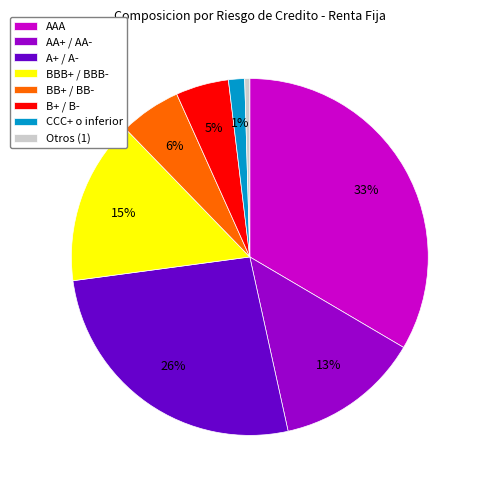

Which category has the biggest portion of the pie?

AAA